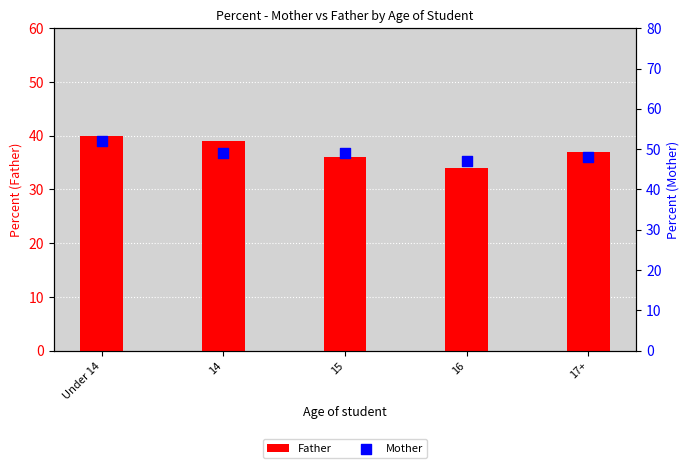

At which category is the sum across all series the highest?

Under 14